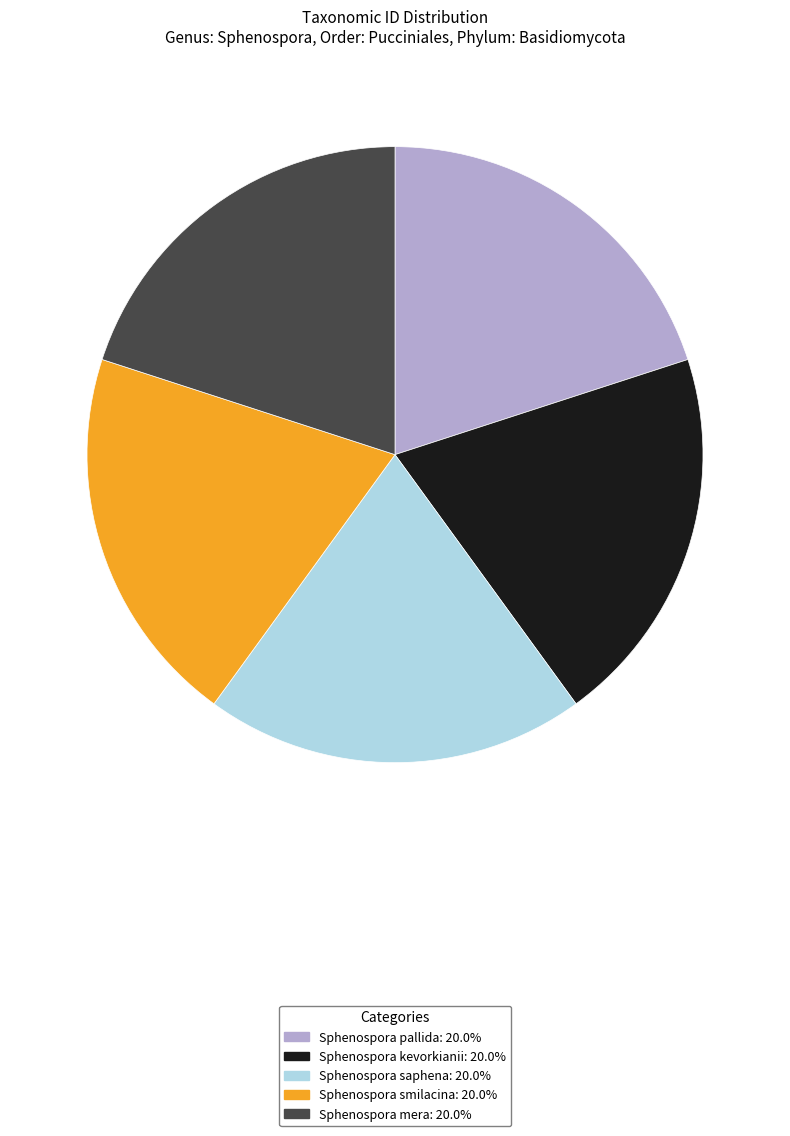

Is Sphenospora saphena the majority of the pie?

No